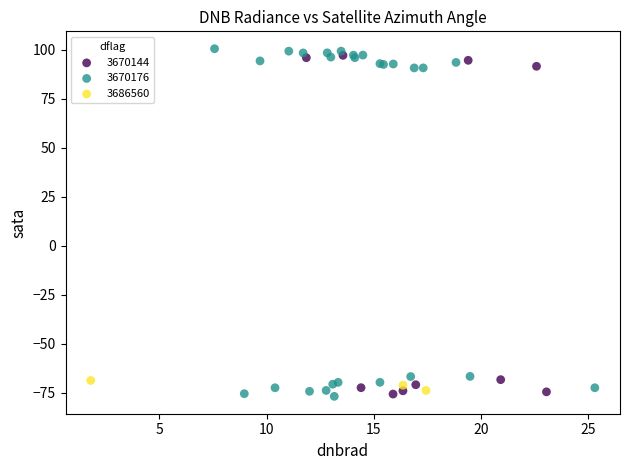

Which series has the largest Y range (max minus min)?

3670176